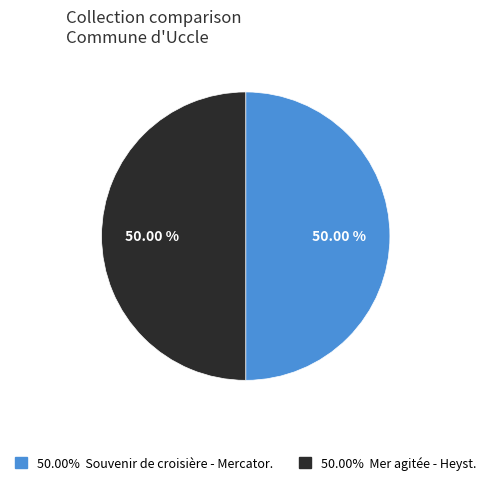

How many segments does this pie chart have?

2